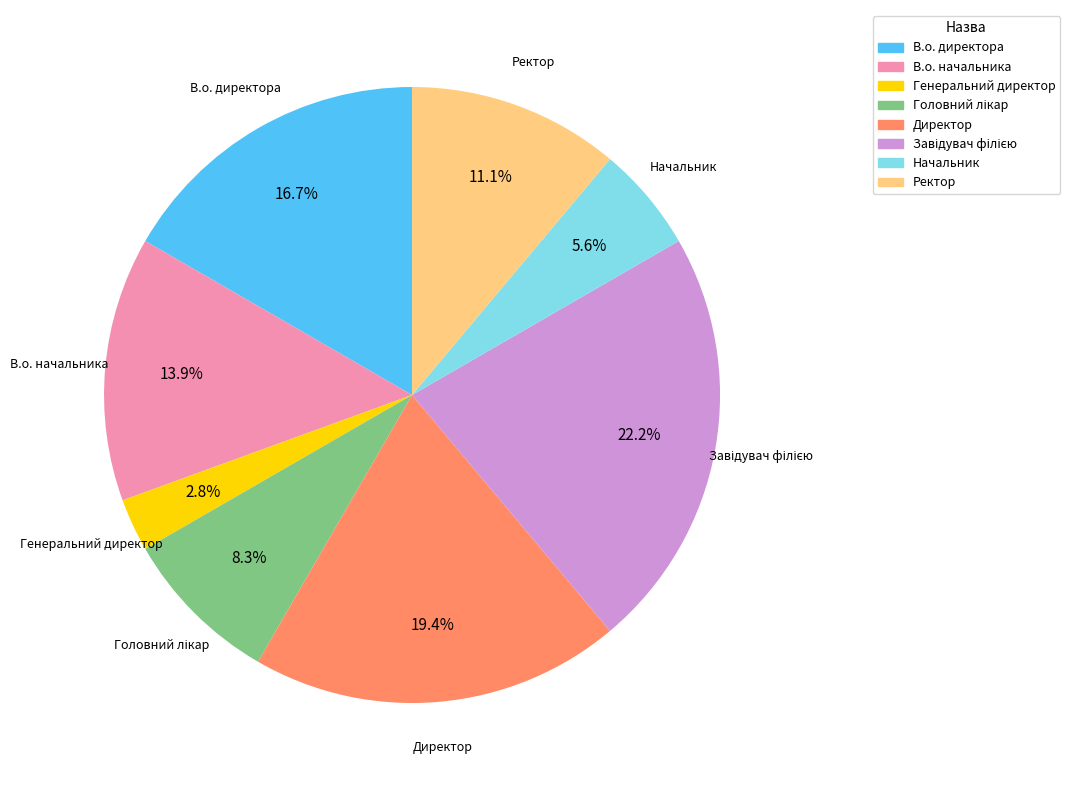

True or false: В.о. начальника accounts for 26% of the total.

False